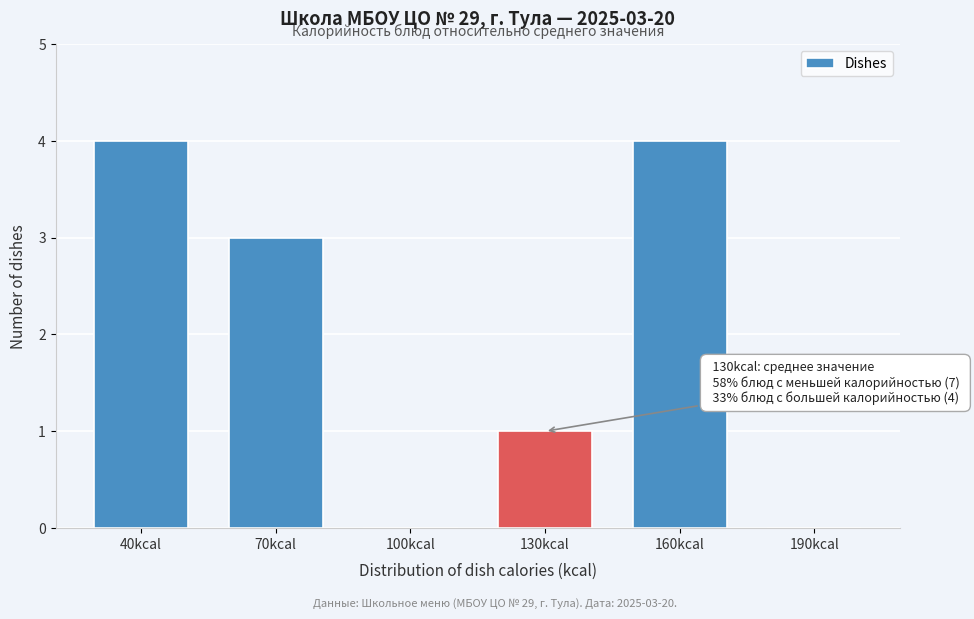

Reading left to right, what are all the values shown in this chart?

40kcal=4	70kcal=3	100kcal=0	130kcal=1	160kcal=4	190kcal=0